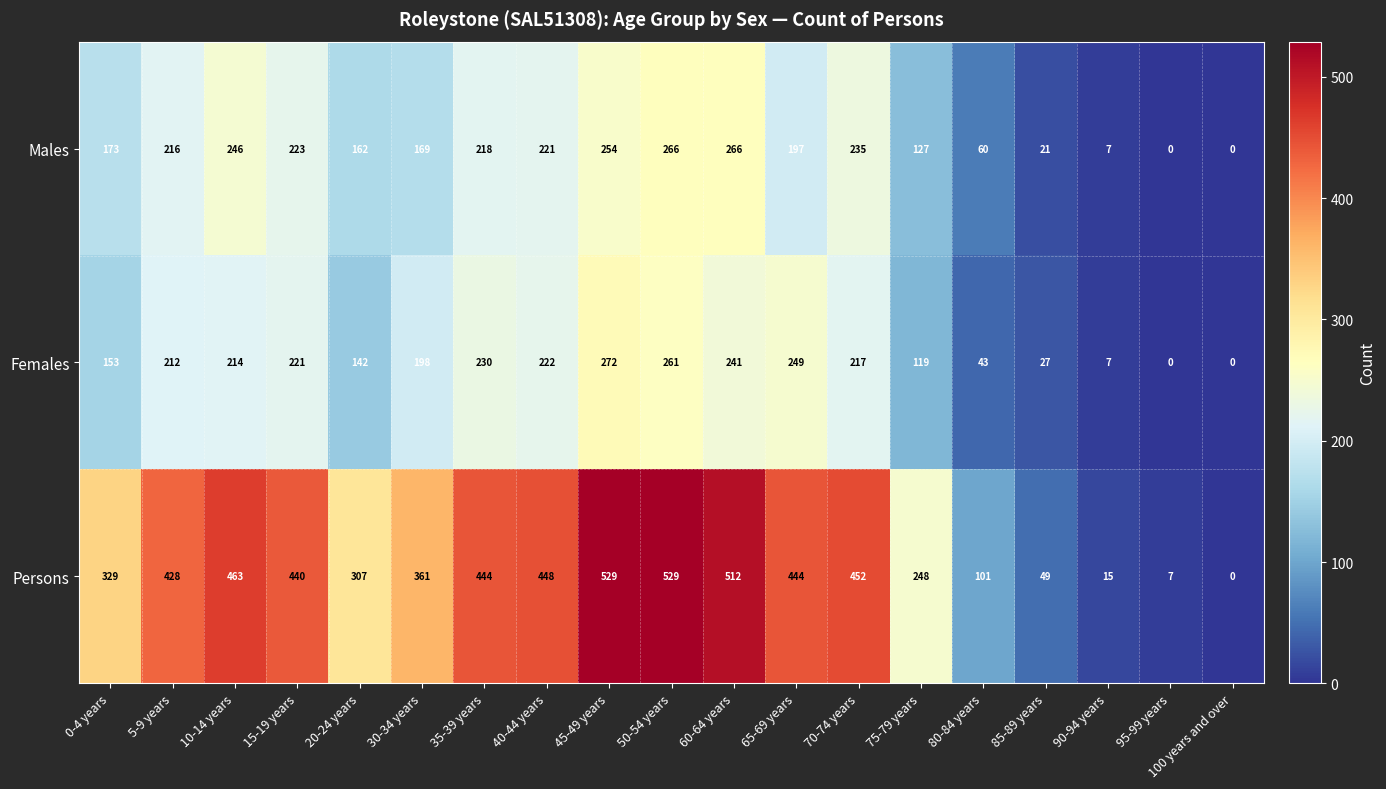

How many categories are shown in the chart?

19